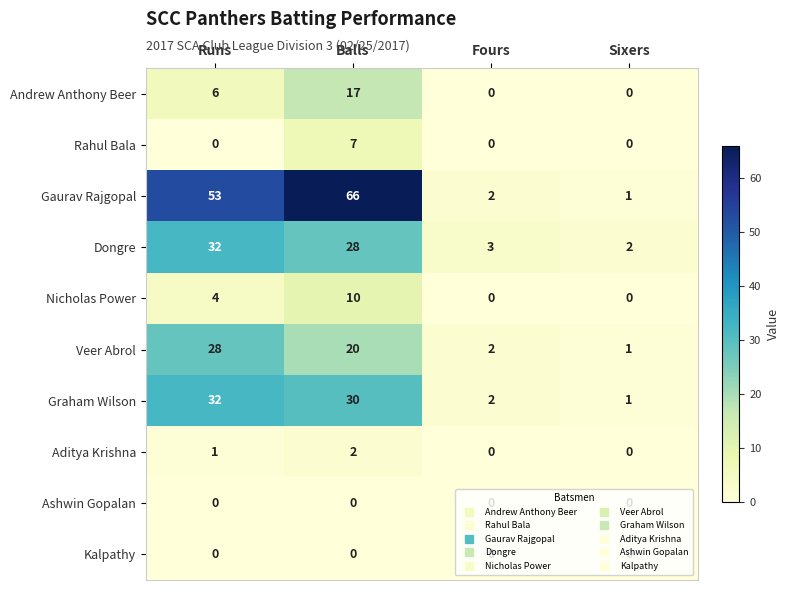

Which series has the largest total across all categories?

Gaurav Rajgopal